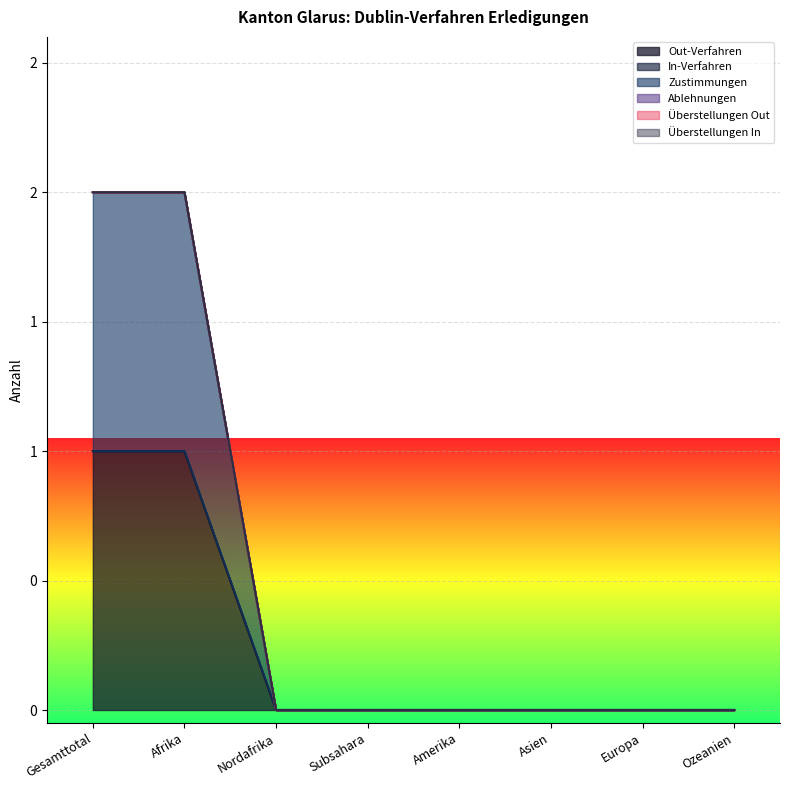

True or false: Ablehnungen has more than 1 interior local peaks.

False